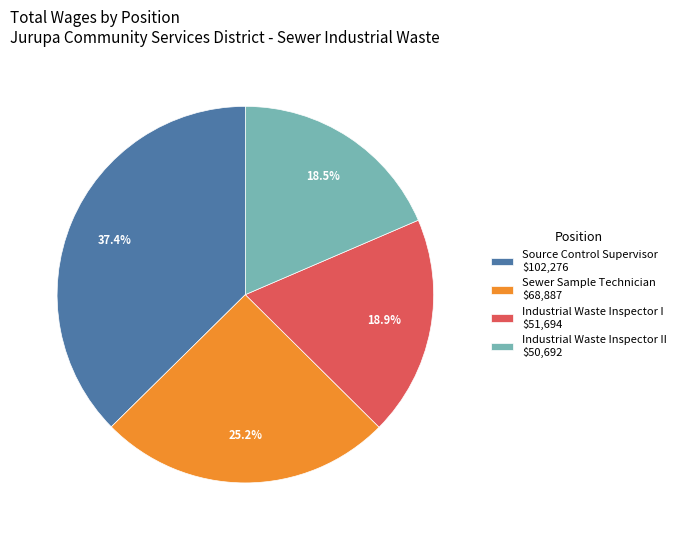

Is there a majority slice in this chart?

No